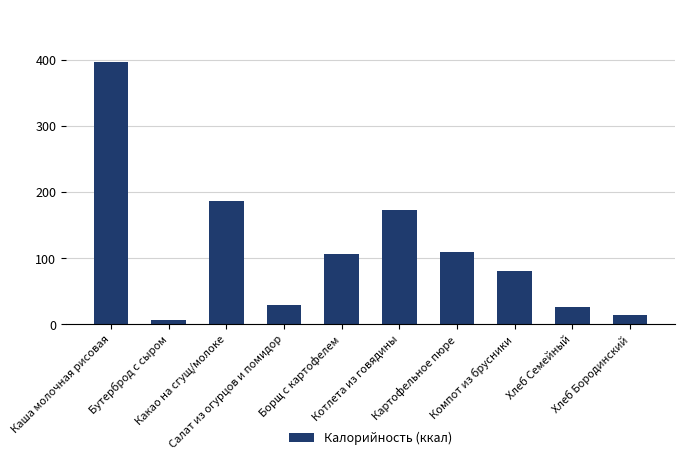

Which label corresponds to the smallest value in the chart?

Бутерброд с сыром